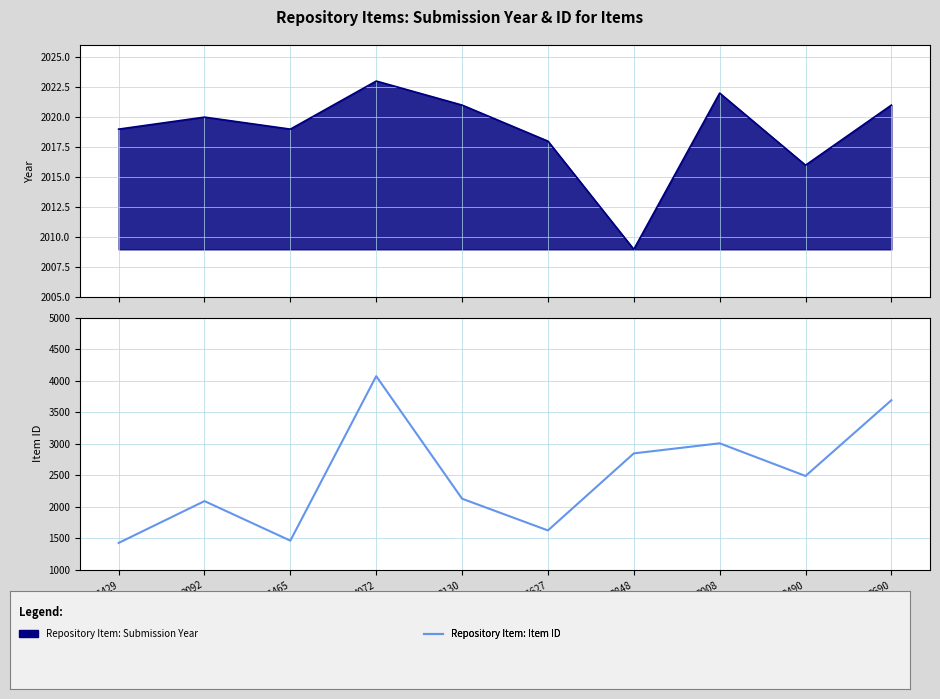

What is the minimum value shown in the chart?

1429